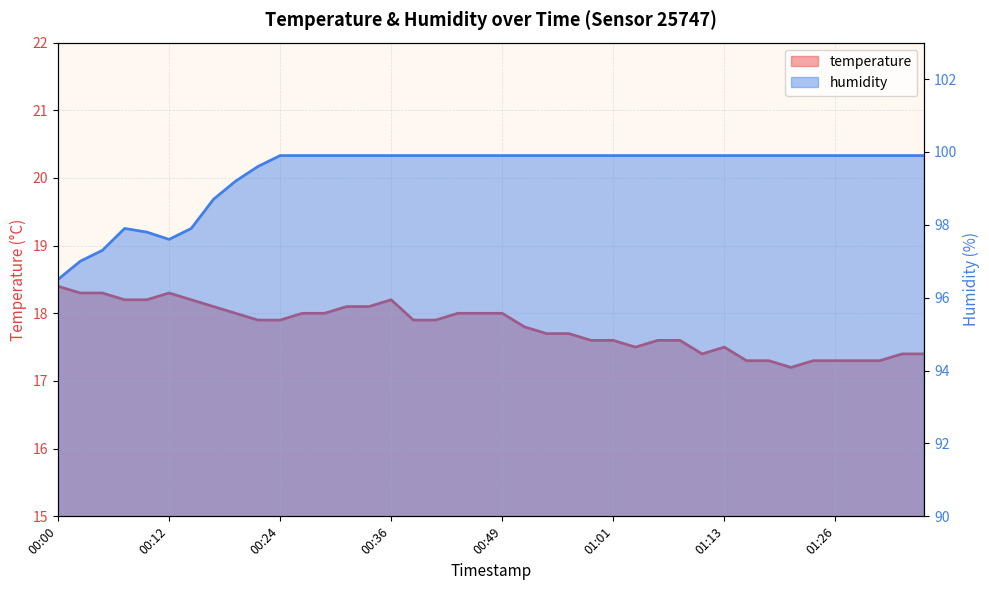

Which series has the largest range (max minus min)?

humidity